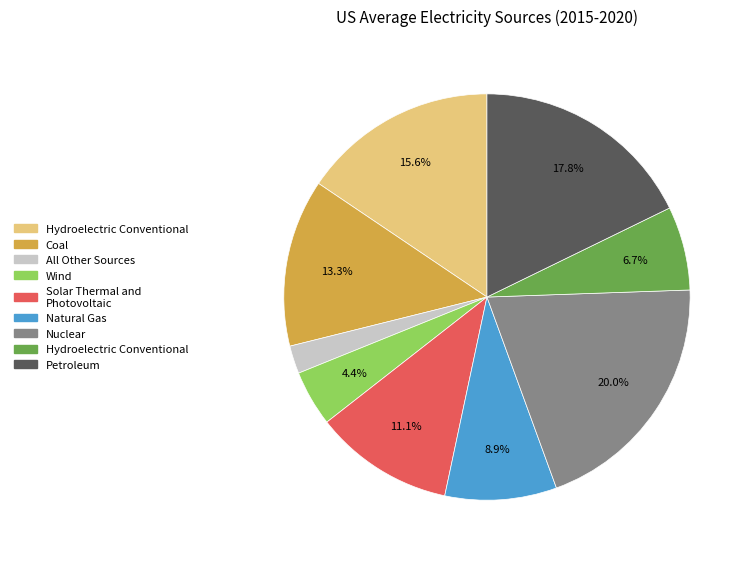

How many segments does this pie chart have?

9